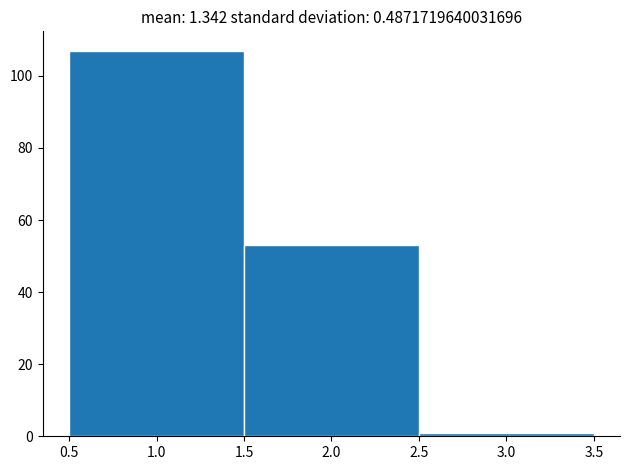

Reading left to right, list every bar in this chart as the range it spans on the x-axis followed by its height. The values are not printed on the chart, so give them approximately, as read against the axis.

0.5 to 1.5: 108
1.5 to 2.5: 54
2.5 to 3.5: under 2